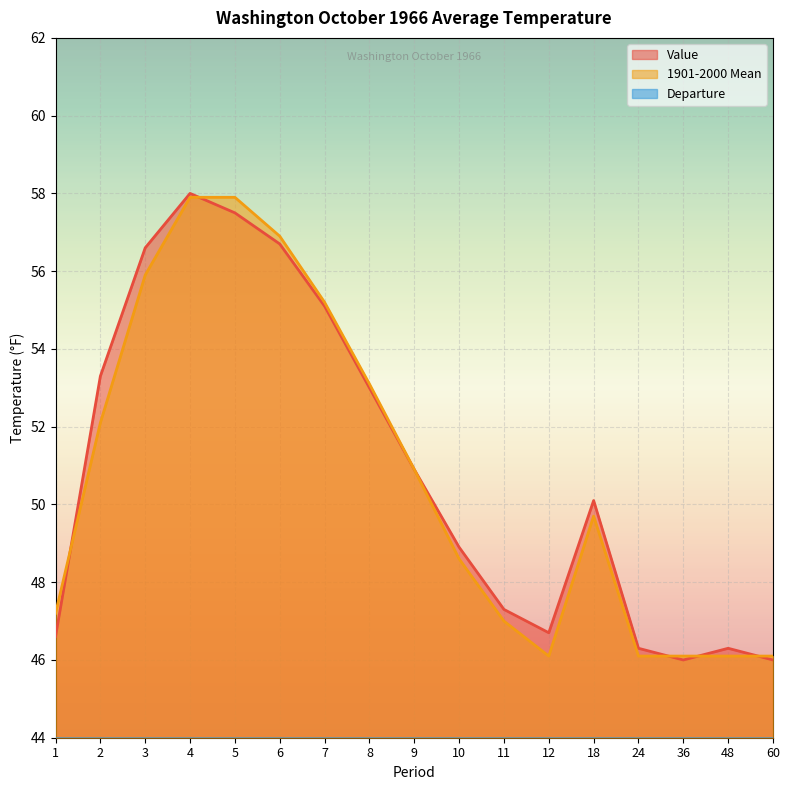

Rank the series by their maximum value, from lowest to highest.

Departure, 1901-2000 Mean, Value